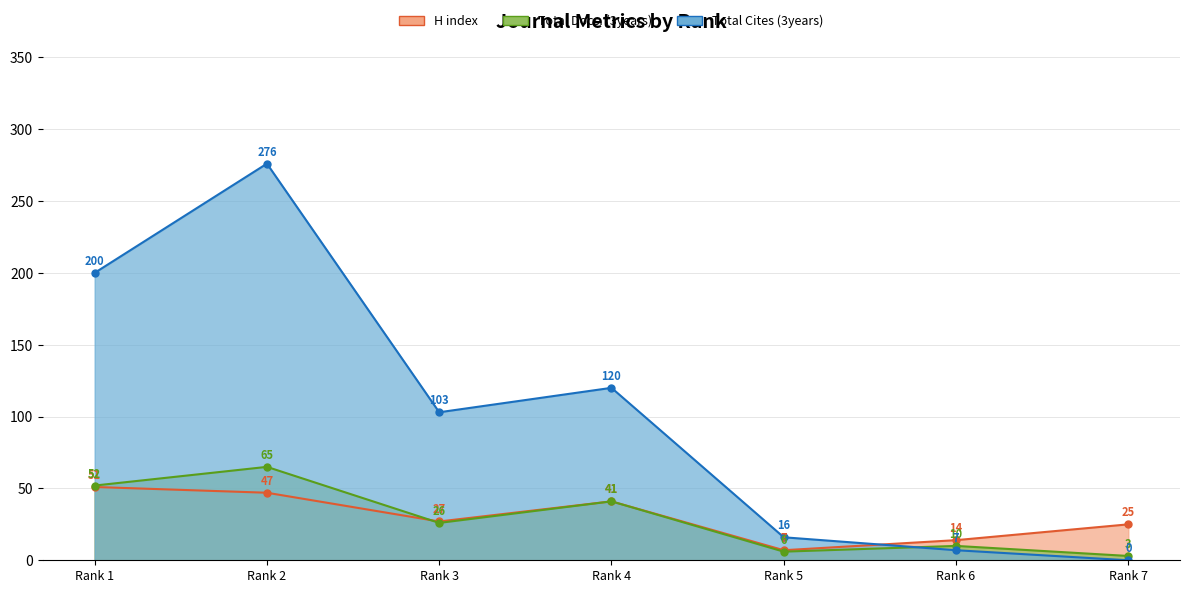

At which label does Total Docs. (3years) first exceed 26?

Rank 1